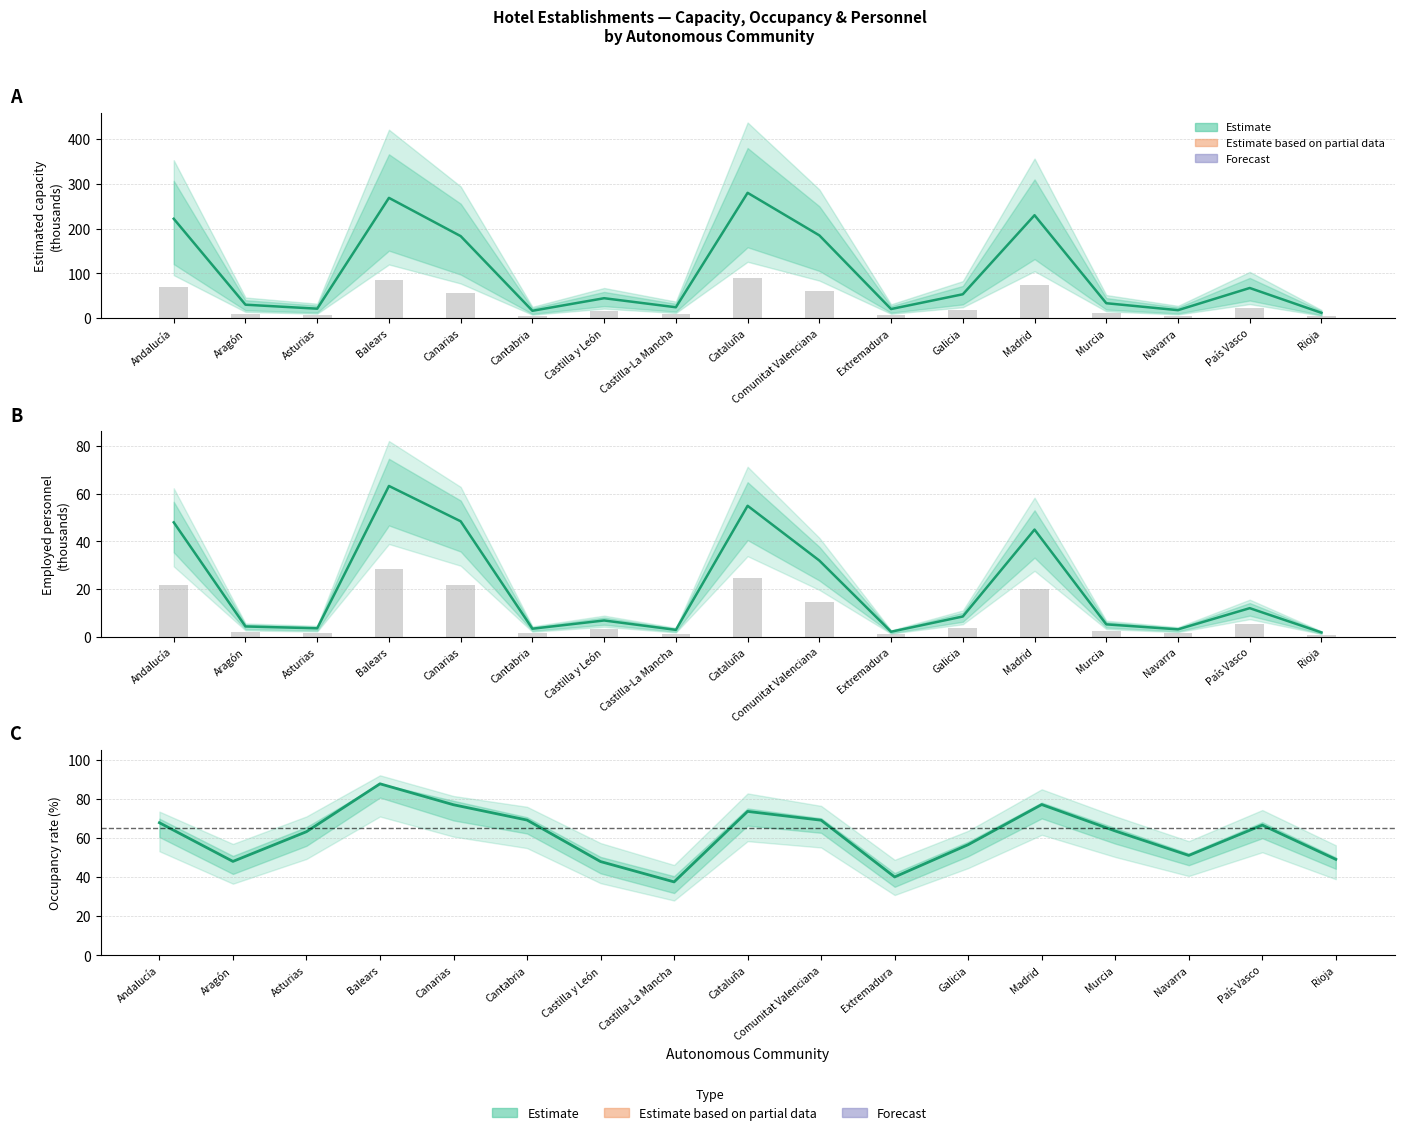

Where is the data nearest to the value 62?

Asturias